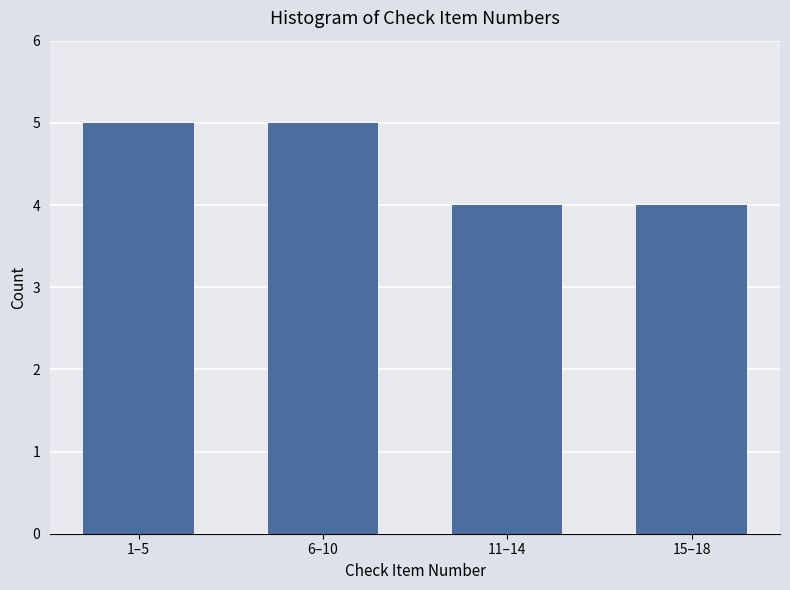

Reading left to right, what are all the values shown in this chart?

5	5	4	4